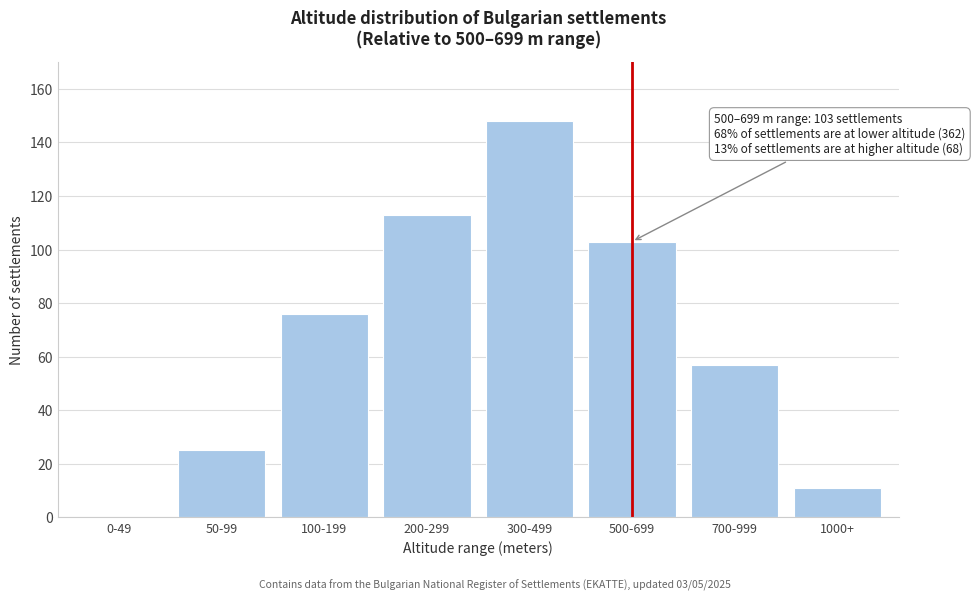

Reading left to right, transcribe all the data shown in this chart.

0-49=0	50-99=25	100-199=76	200-299=113	300-499=148	500-699=103	700-999=57	1000+=11